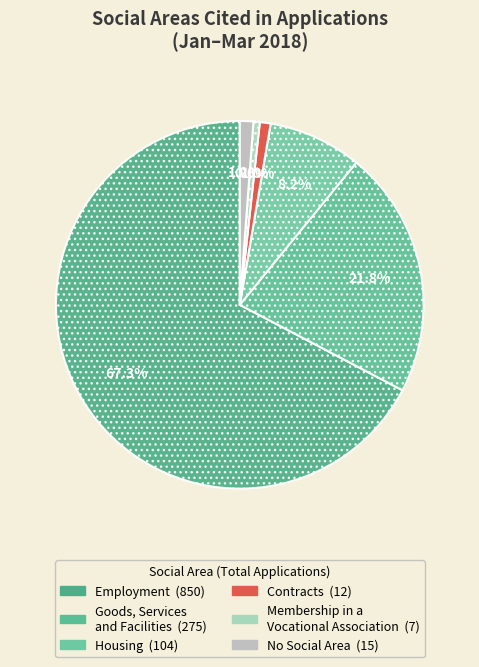

What is the change in value from Employment to No Social Area?

-835